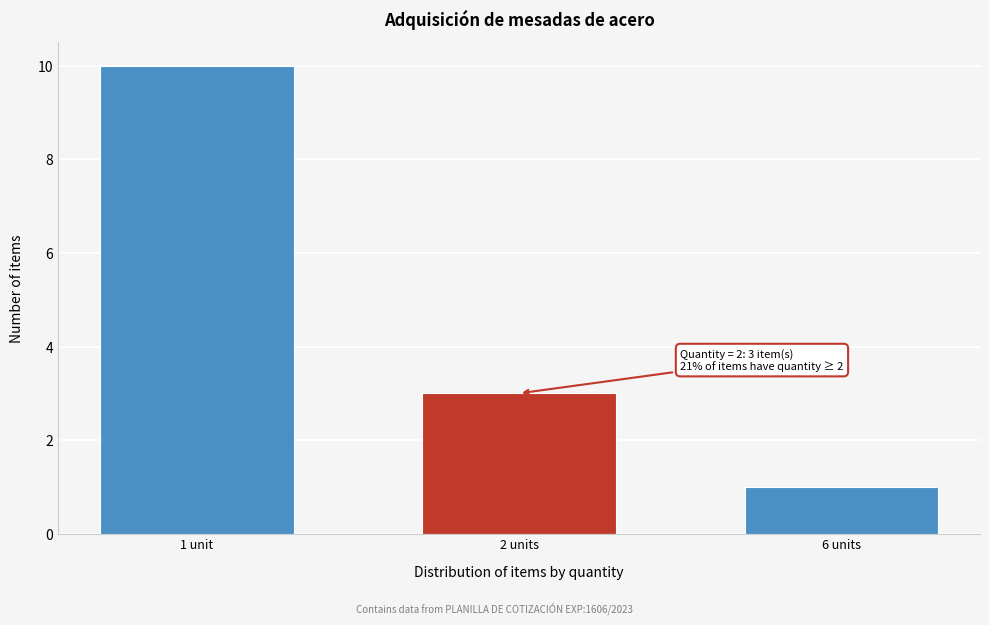

Reading left to right, what are all the values shown in this chart?

10	3	1